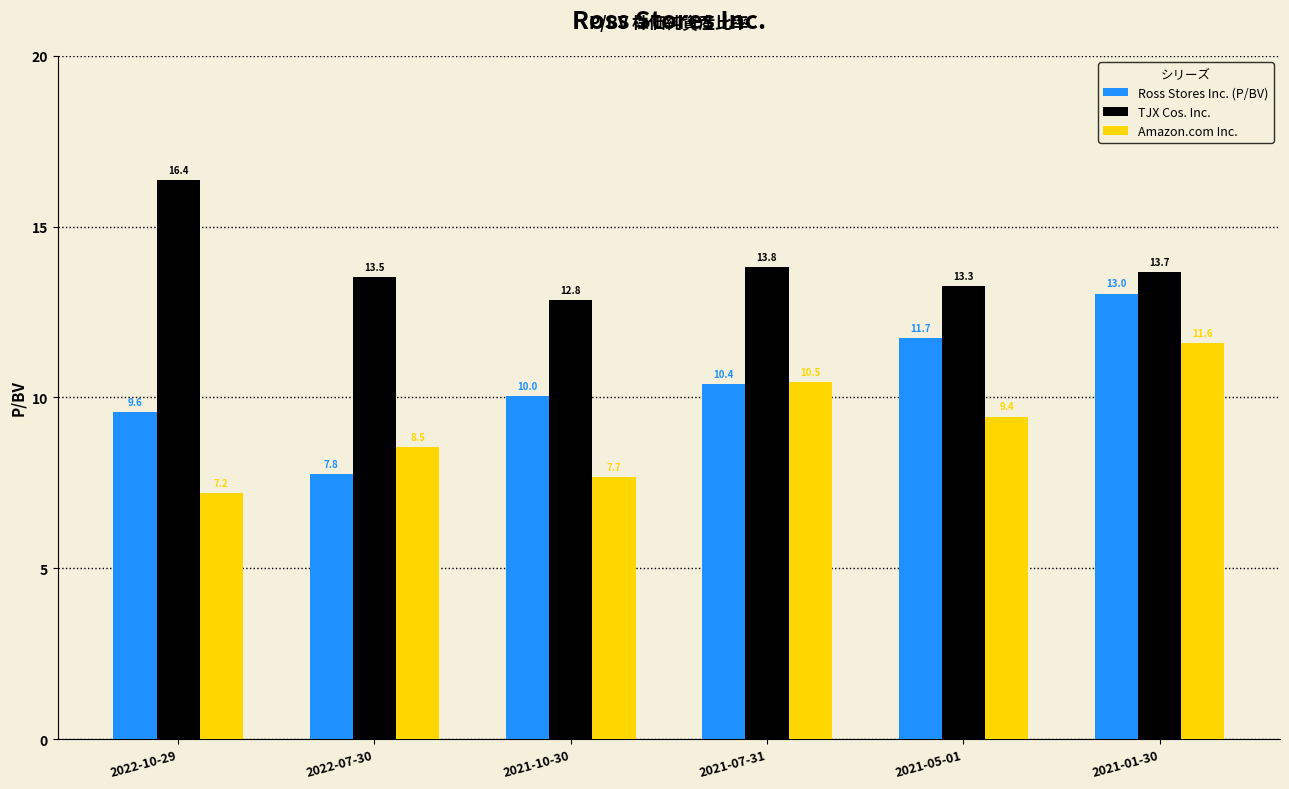

Rank the series by their average value, from highest to lowest.

TJX Cos. Inc., Ross Stores Inc. (P/BV), Amazon.com Inc.